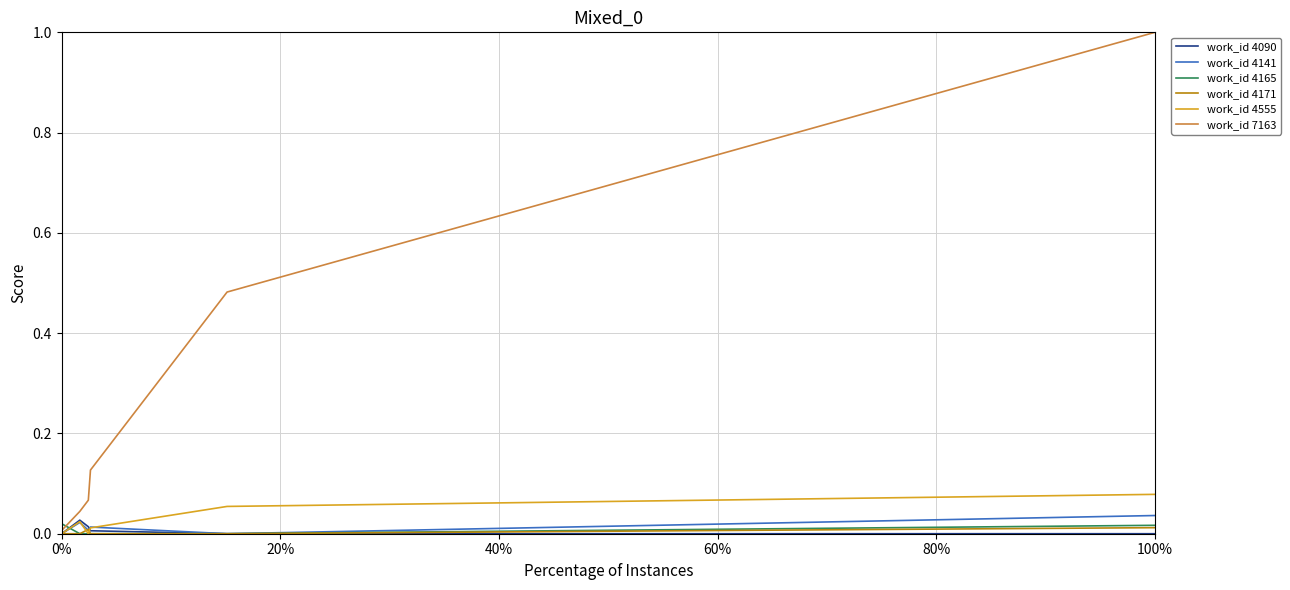

Which series has the largest total across all categories?

work_id 7163